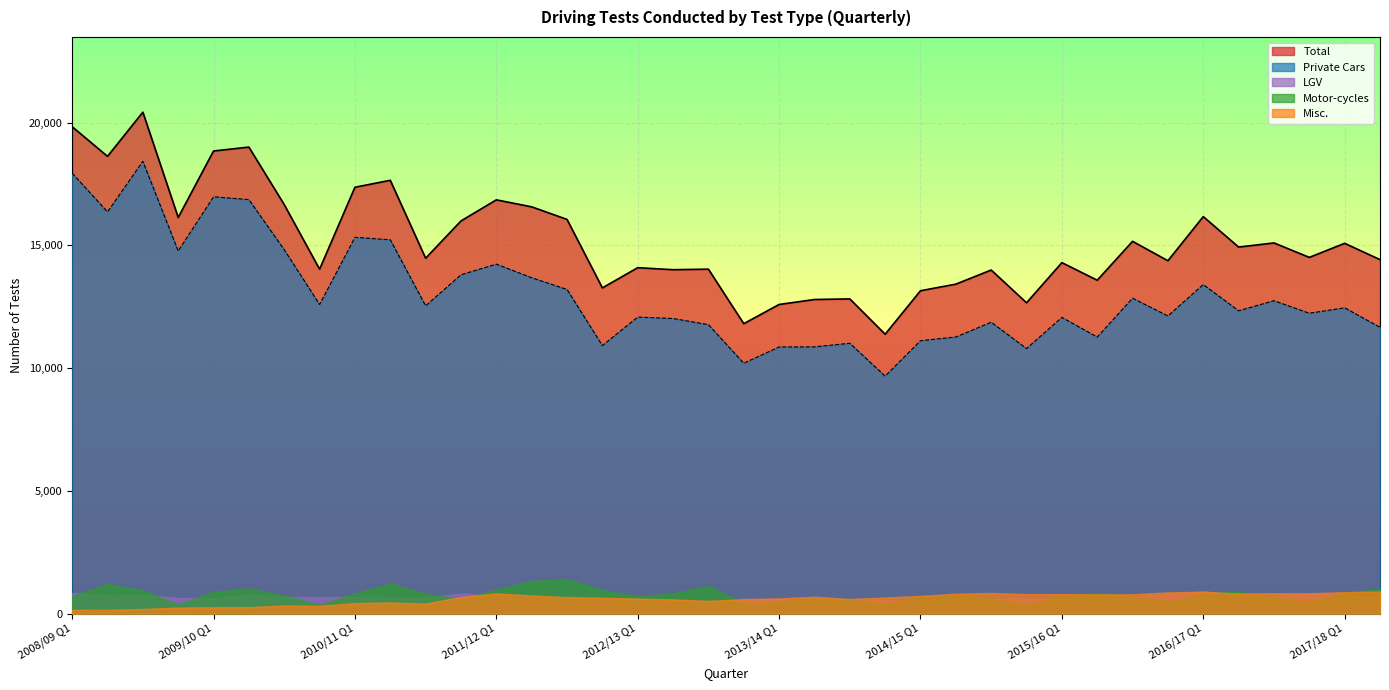

What is the smallest value displayed?

149